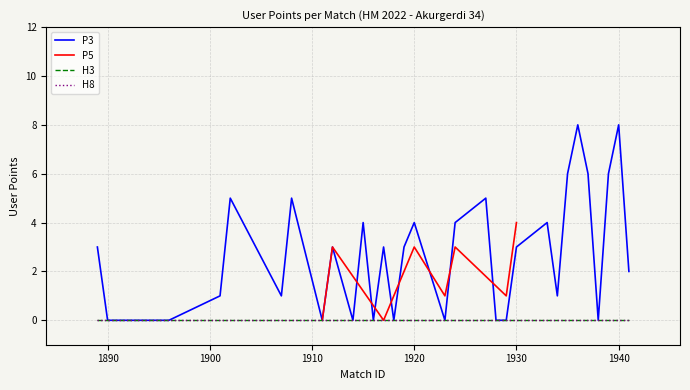

True or false: H8 has more than 1 interior local peaks.

False